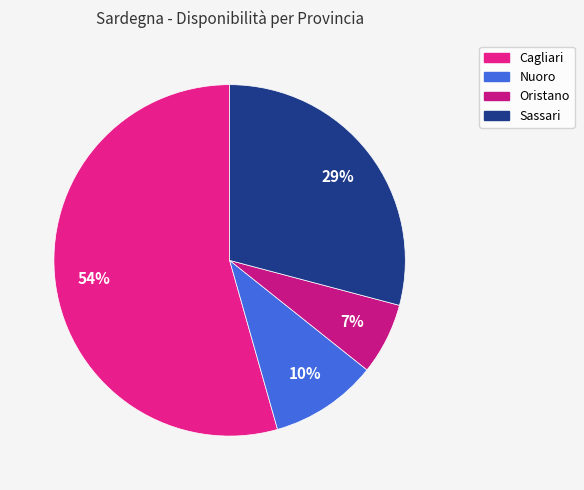

How many segments does this pie chart have?

4